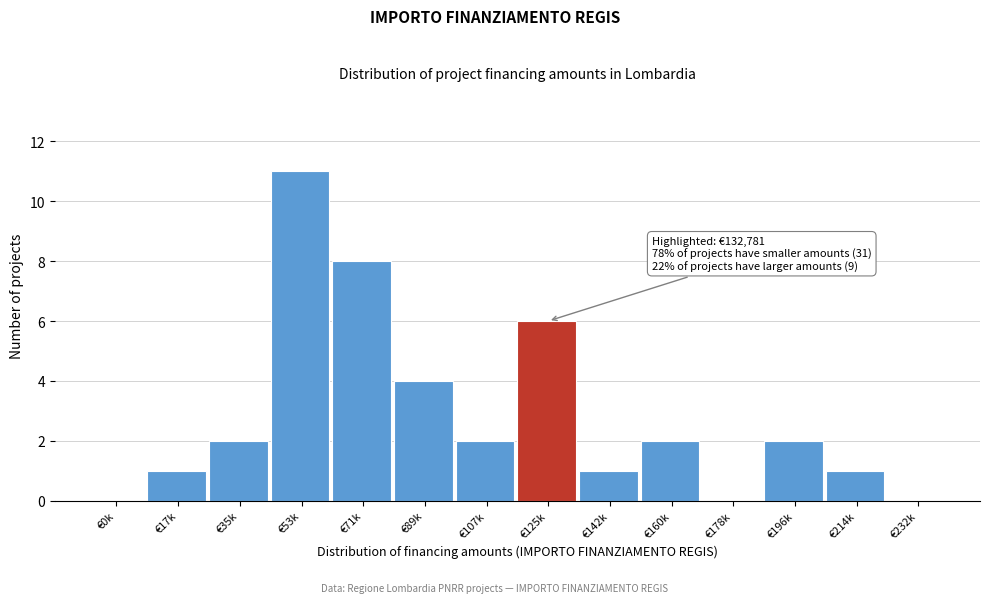

Reading left to right, list all the values displayed in this chart.

€0k=0	€17k=1	€35k=2	€53k=11	€71k=8	€89k=4	€107k=2	€125k=6	€142k=1	€160k=2	€178k=0	€196k=2	€214k=1	€232k=0